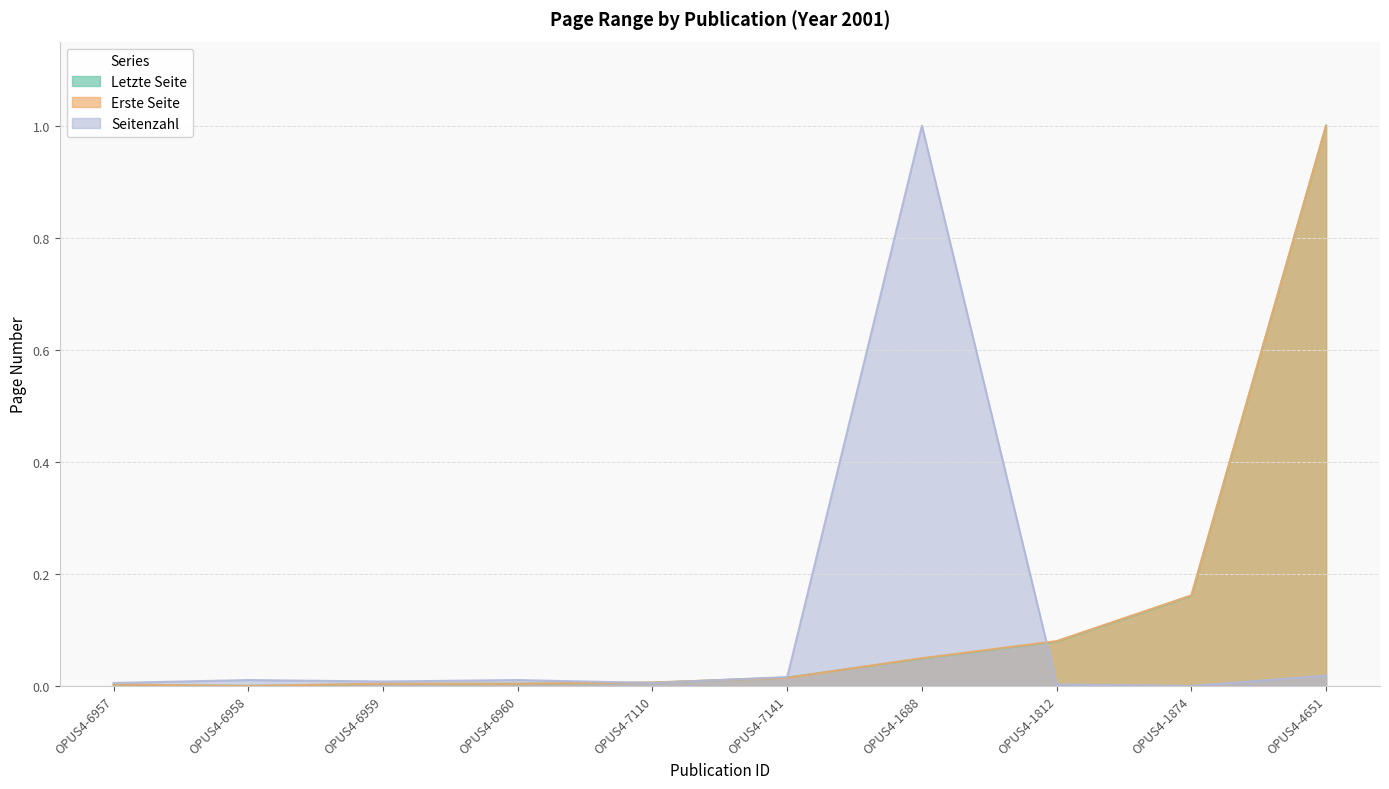

Between which two adjacent categories do Letzte Seite and Seitenzahl first intersect?

OPUS4-6960 and OPUS4-7110